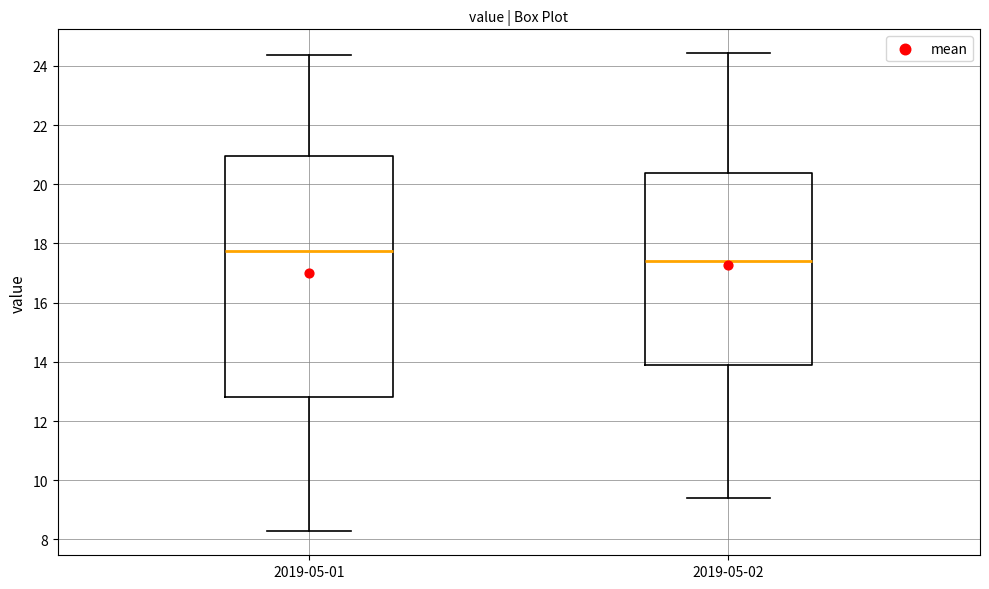

Where does the lower whisker of the box for 2019-05-01 end on the y-axis? The values are not printed on the chart, so give them approximately, as read against the axis.

8.2